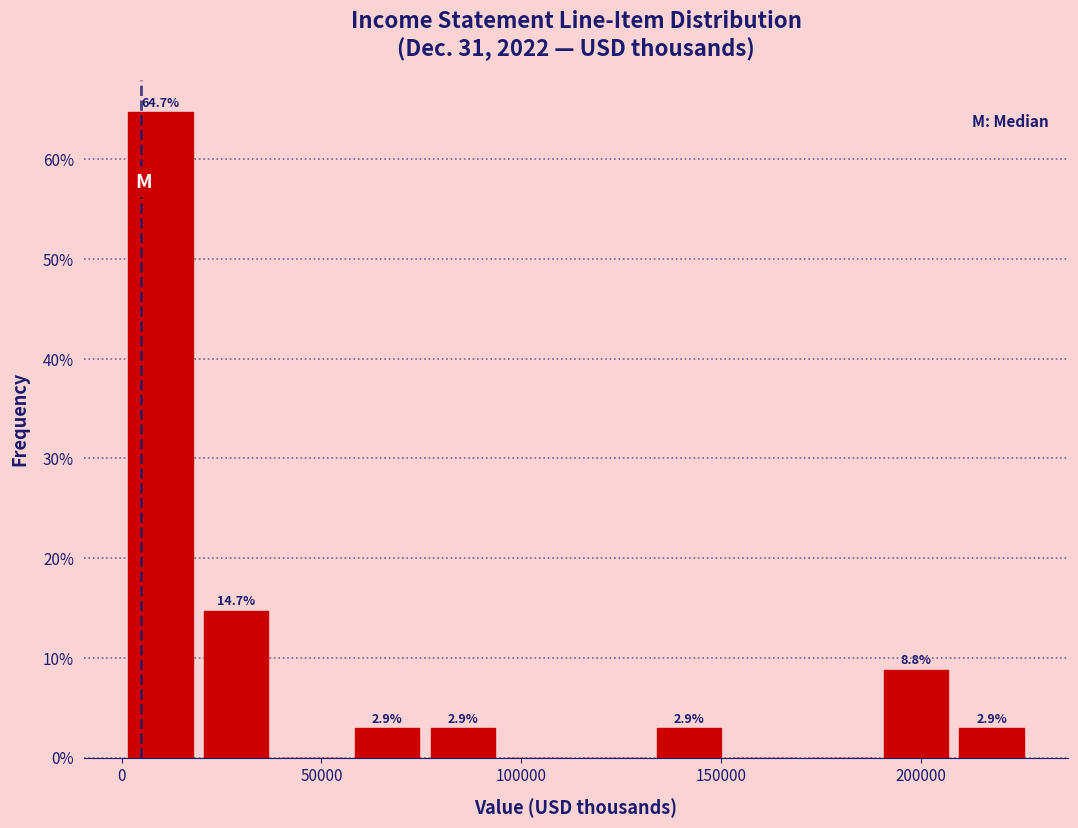

Read against the x-axis, roughly where is the centre of the tallest bar?

10000